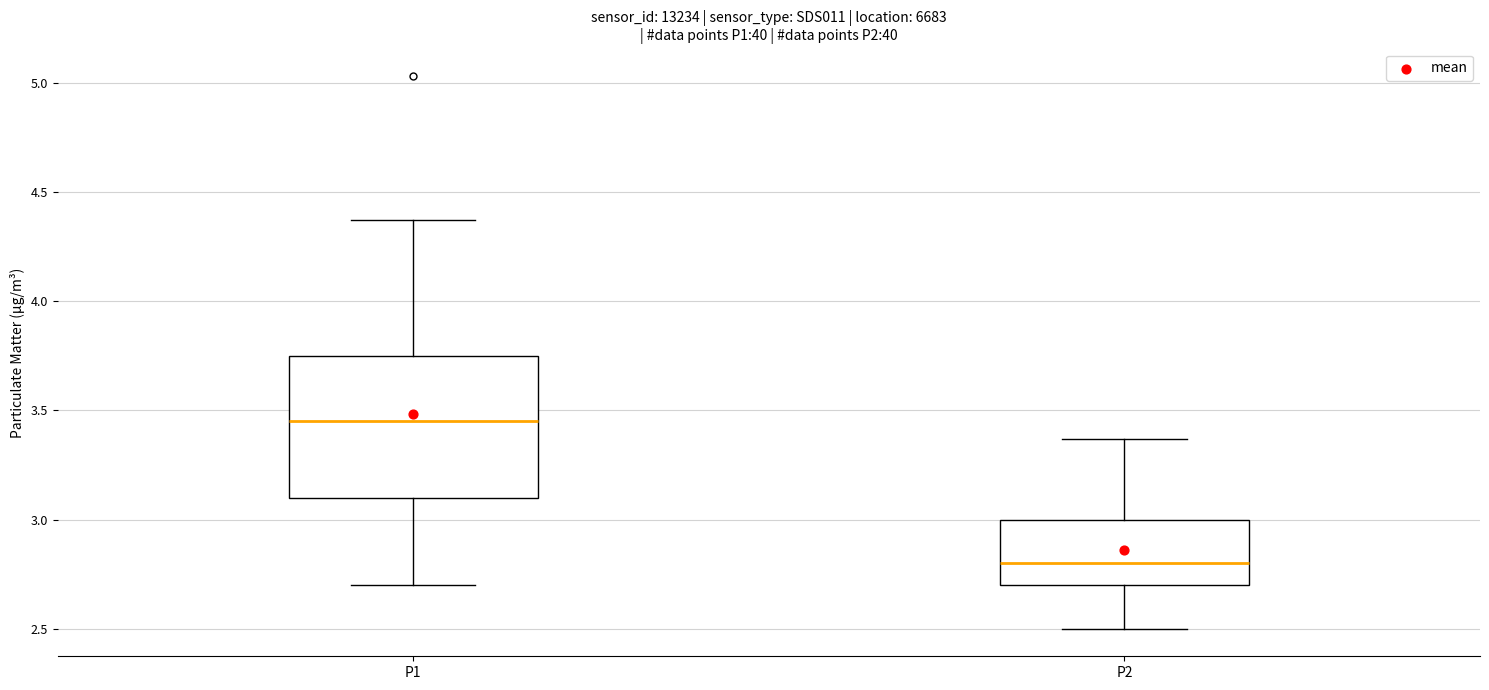

Reading left to right, read every box against the y-axis: the position of its median line, the range the box covers, and the ends of its whiskers. The values are not printed on the chart, so give them approximately, as read against the axis.

P1: median 3.45, box 3.10 to 3.75, whiskers 2.70 to 4.35
P2: median 2.80, box 2.70 to 3.00, whiskers 2.50 to 3.35